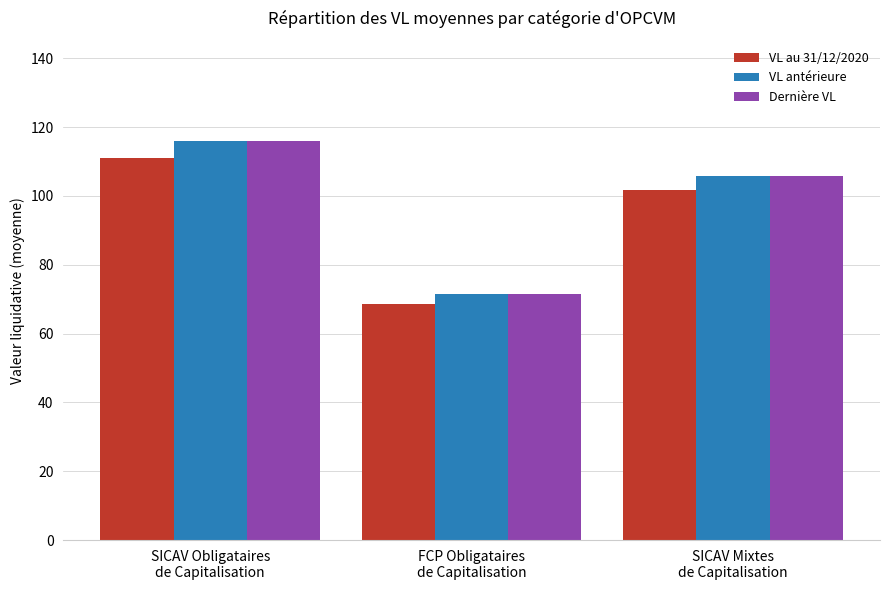

At how many categories does at least one series exceed 86?

2